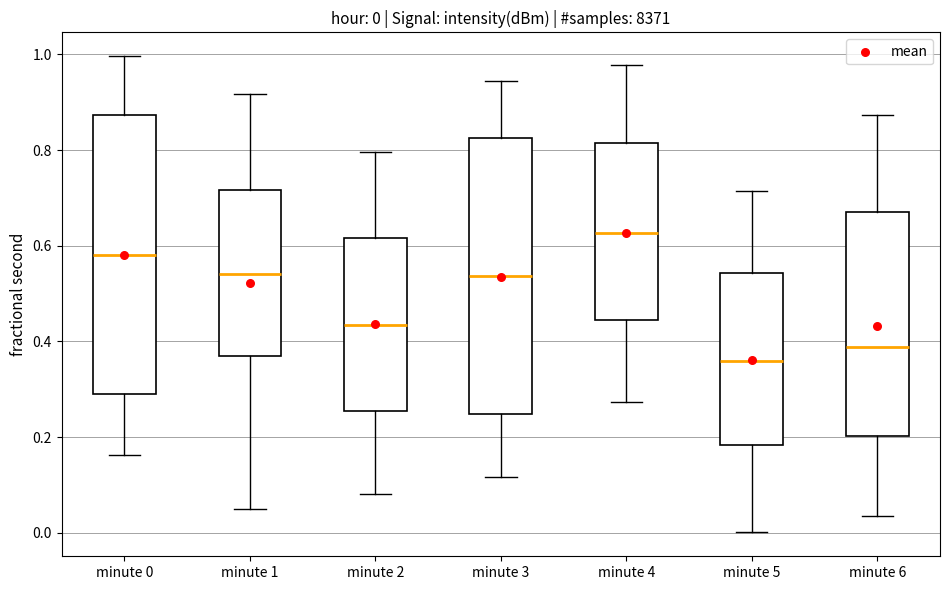

Which box has the highest median line?

minute 4